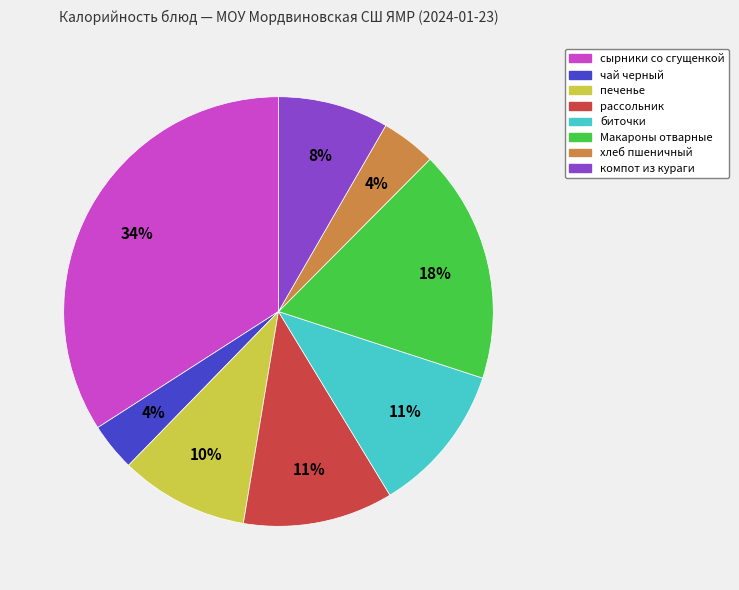

Which category has the biggest portion of the pie?

сырники со сгущенкой